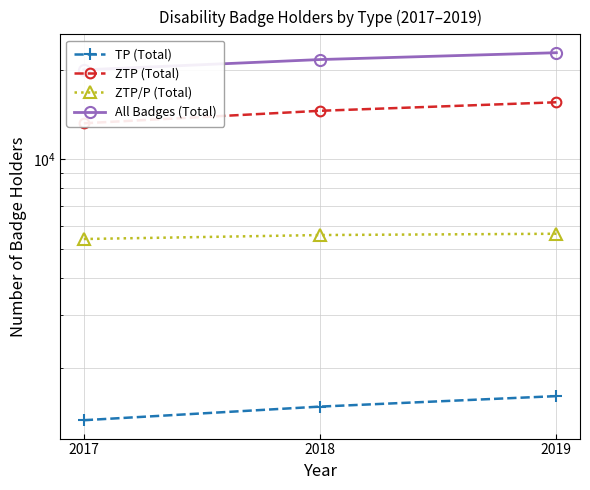

How many categories are shown in the chart?

3